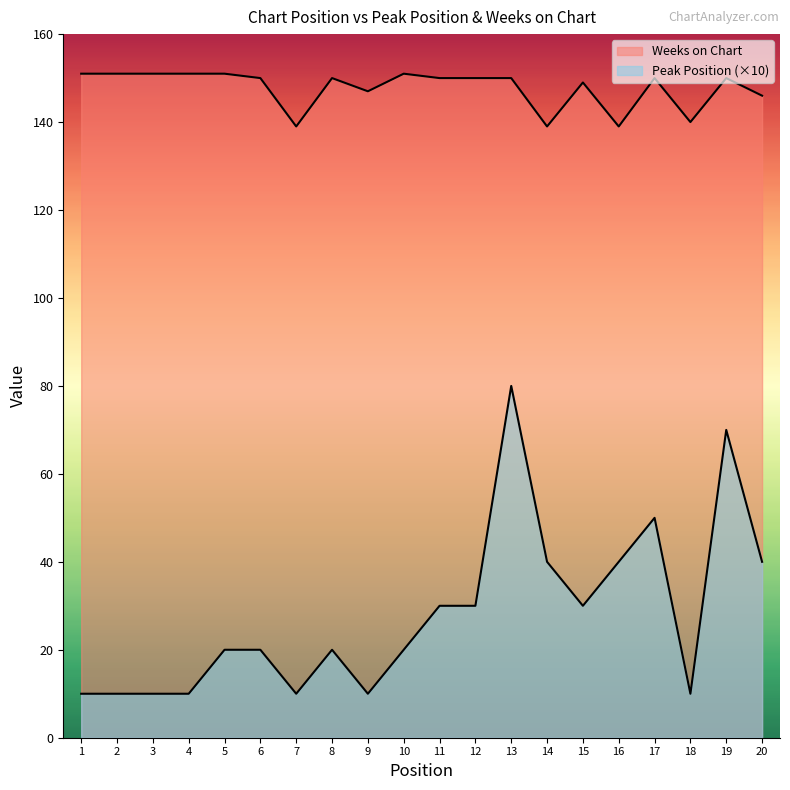

What is the total value across all series at 14?

179